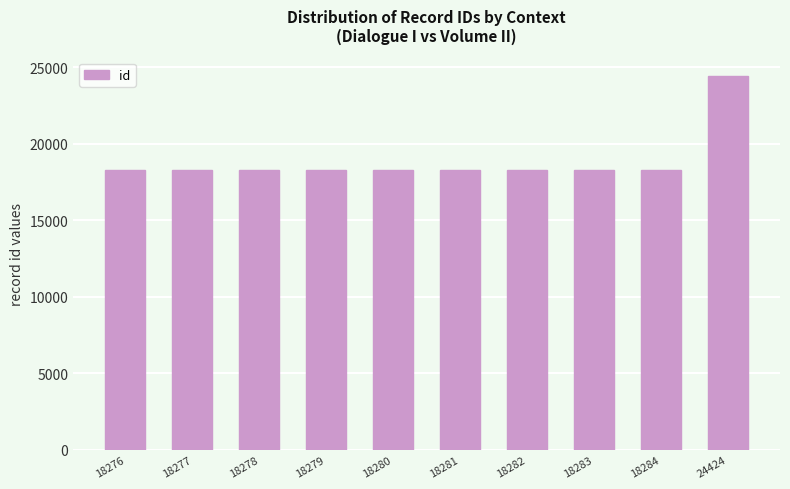

What is the average value?

18894